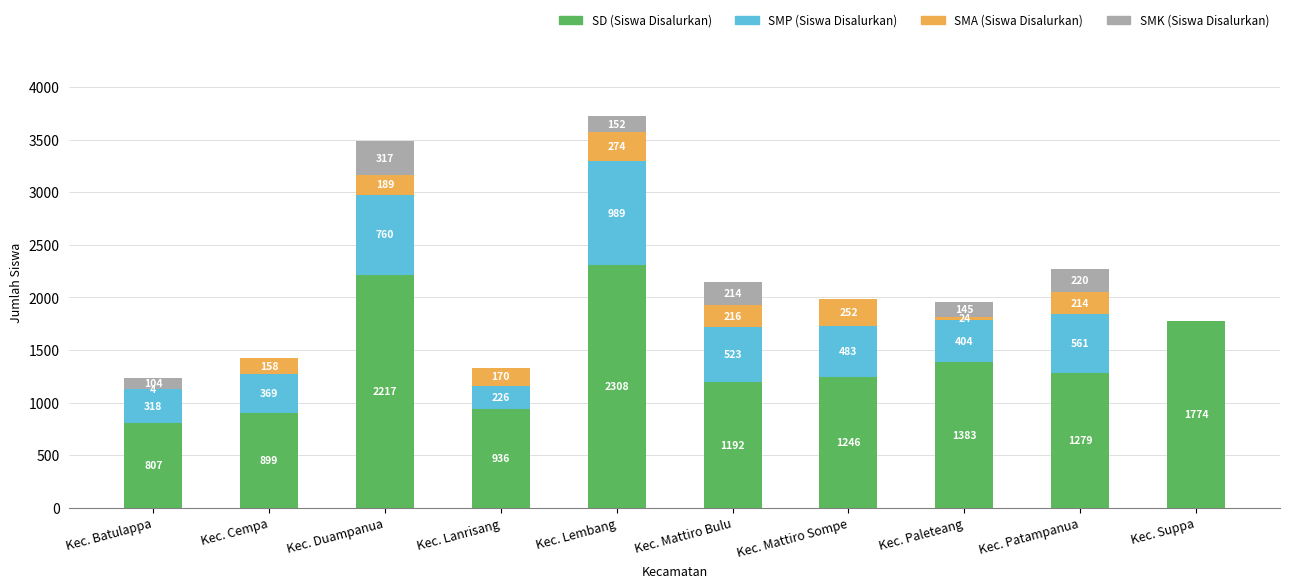

Is it true that SD (Siswa Disalurkan) equals 3921 at Kec. Duampanua?

False